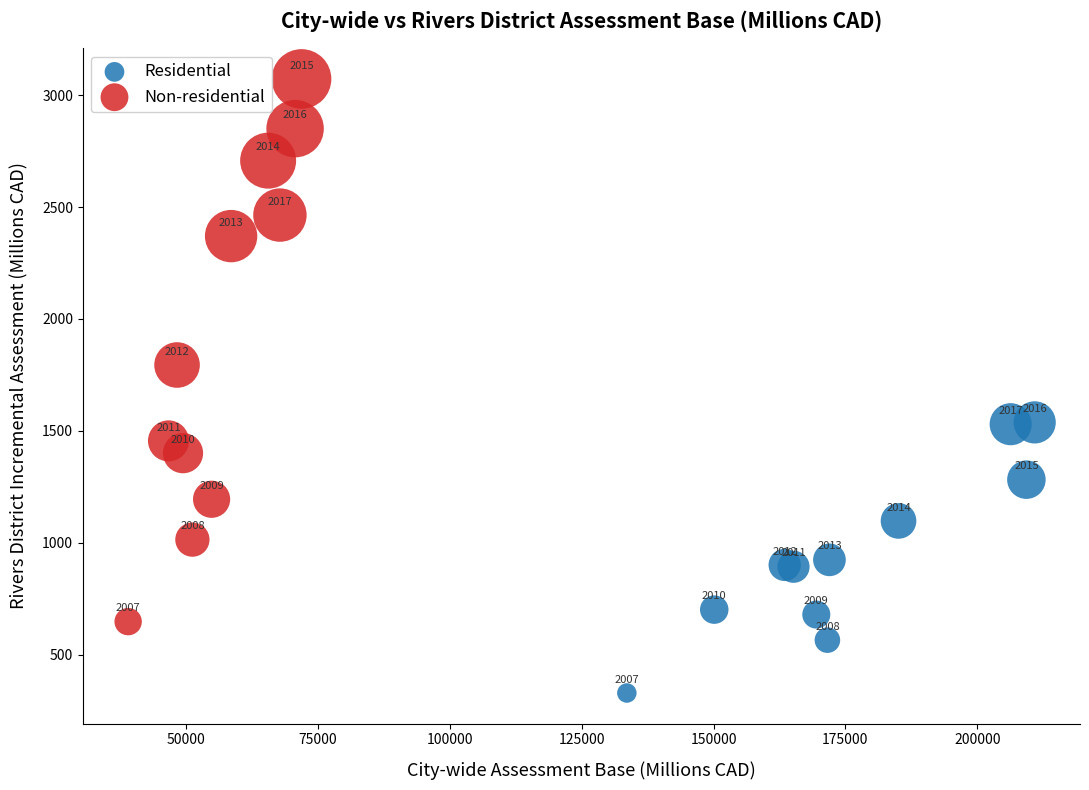

What are all the series names shown in the legend?

Residential, Non-residential